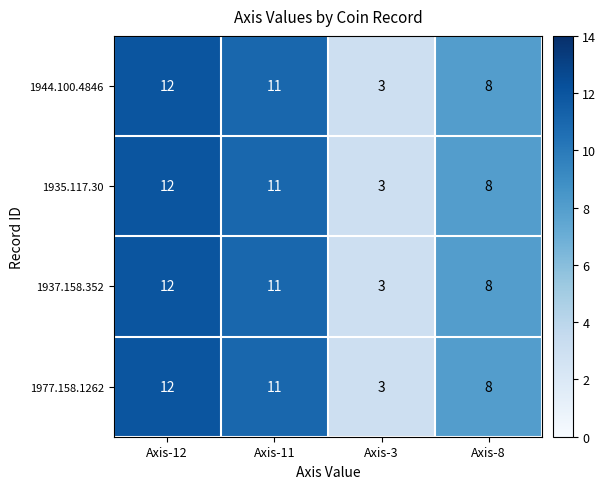

Reading left to right, extract all data points from this chart.

1944.100.4846: Axis-12=12	Axis-11=11	Axis-3=3	Axis-8=8
1935.117.30: Axis-12=12	Axis-11=11	Axis-3=3	Axis-8=8
1937.158.352: Axis-12=12	Axis-11=11	Axis-3=3	Axis-8=8
1977.158.1262: Axis-12=12	Axis-11=11	Axis-3=3	Axis-8=8